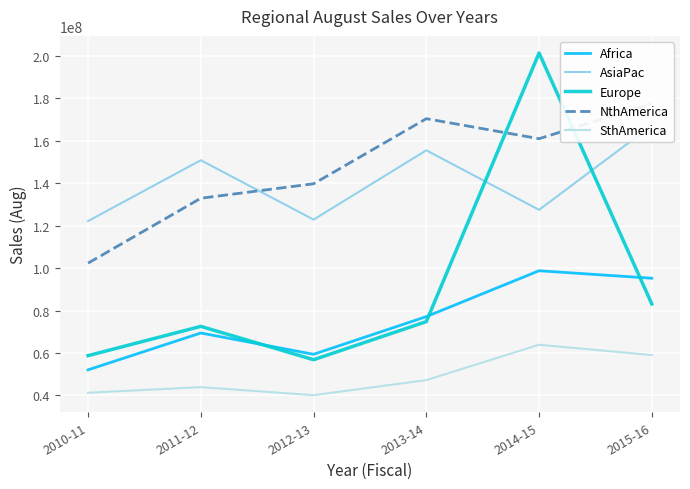

What is the difference between the maximum and second lowest values in the NthAmerica series?

44592034.2